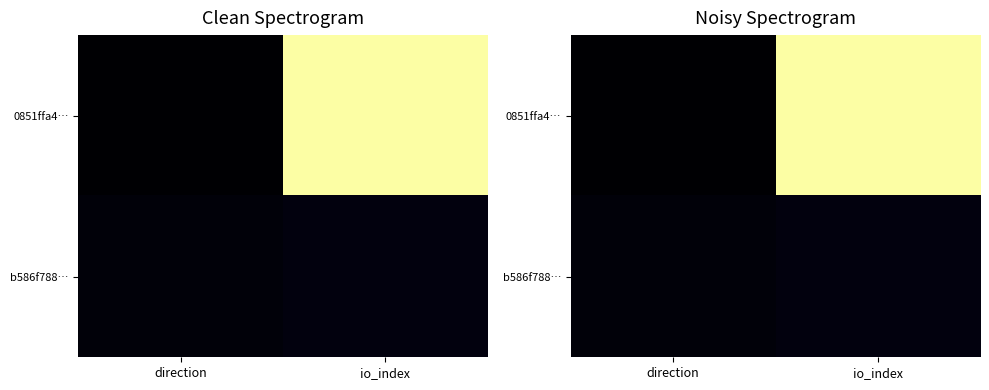

The 0851ffa4… series shows -1 at direction. True or false?

True